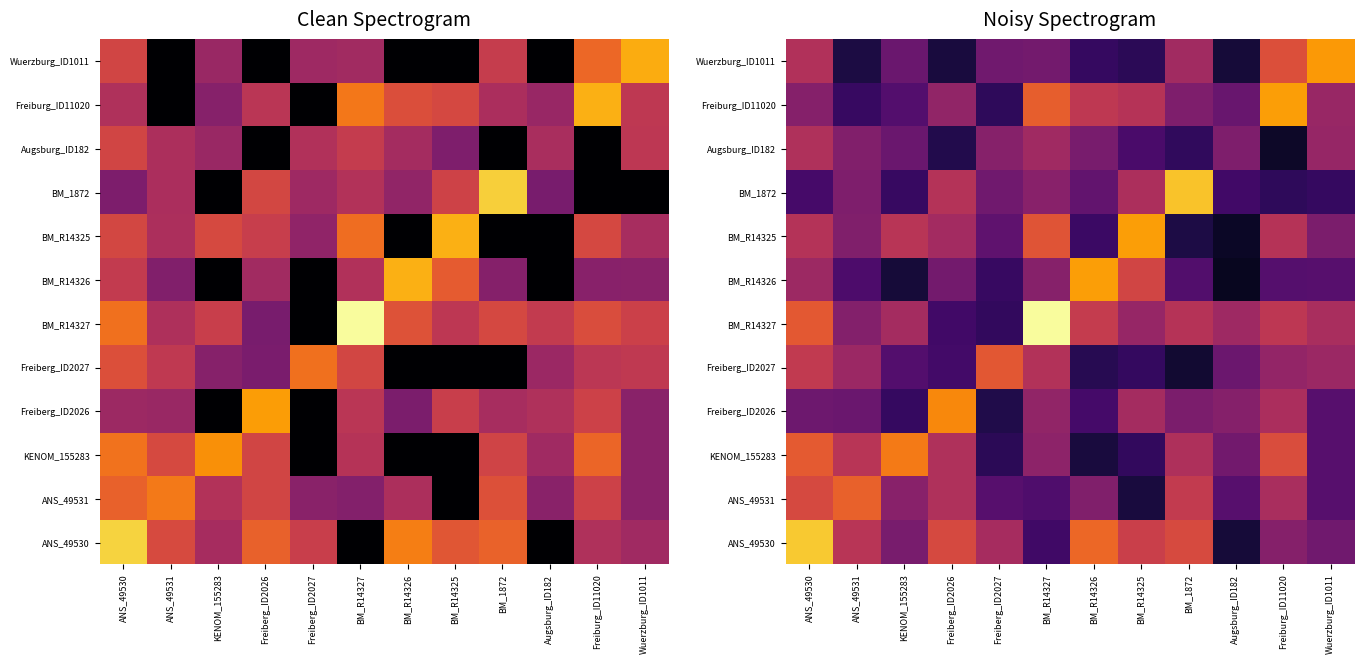

What is the greatest value displayed?

29.7